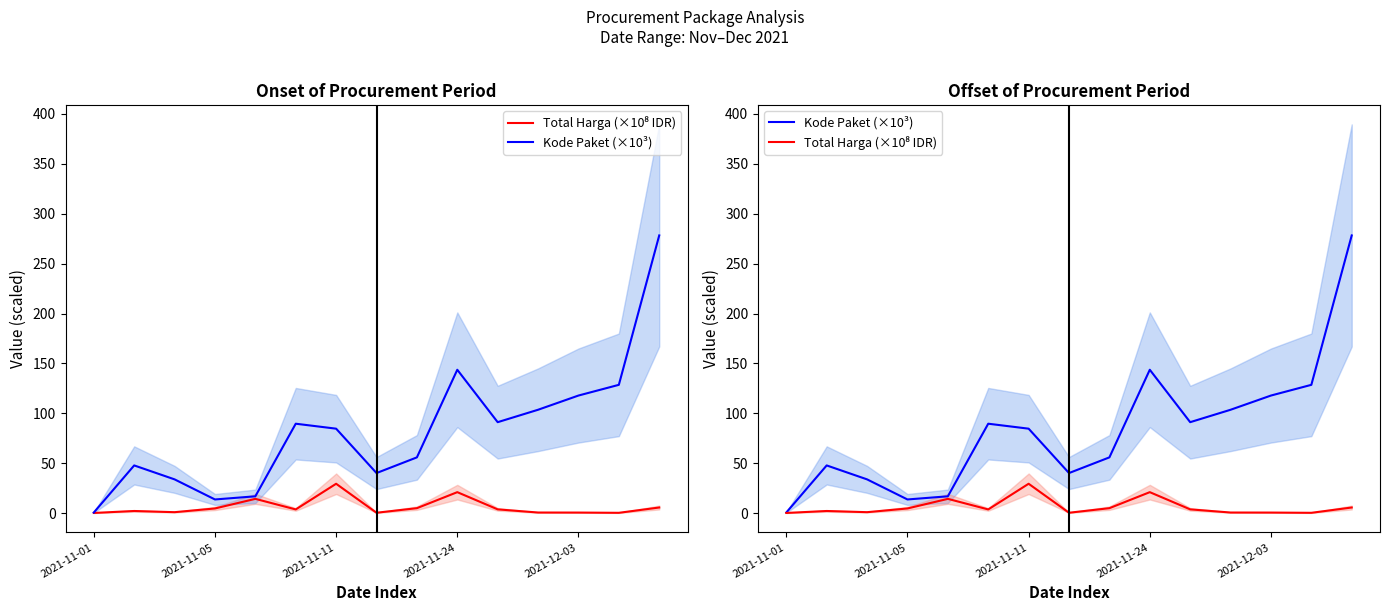

What is the sum of the Kode Paket (×10³) values at 14 and 2021-11-01?

278.8